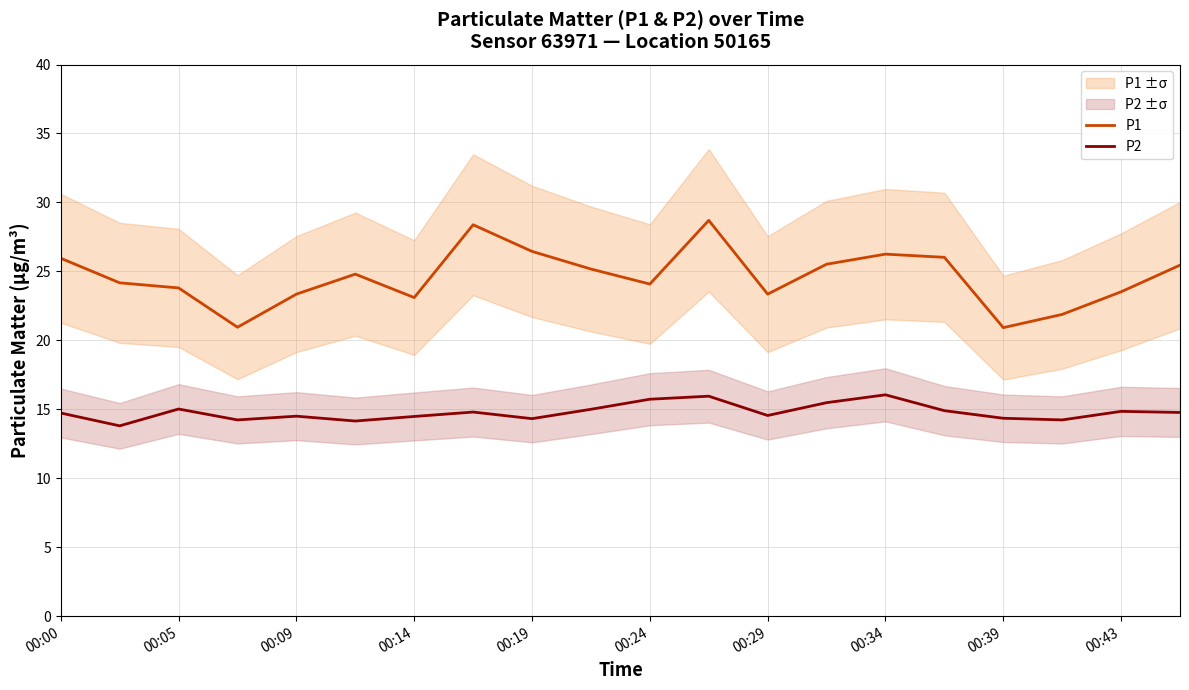

True or false: P2 has a value of 6.9 at 13.

False